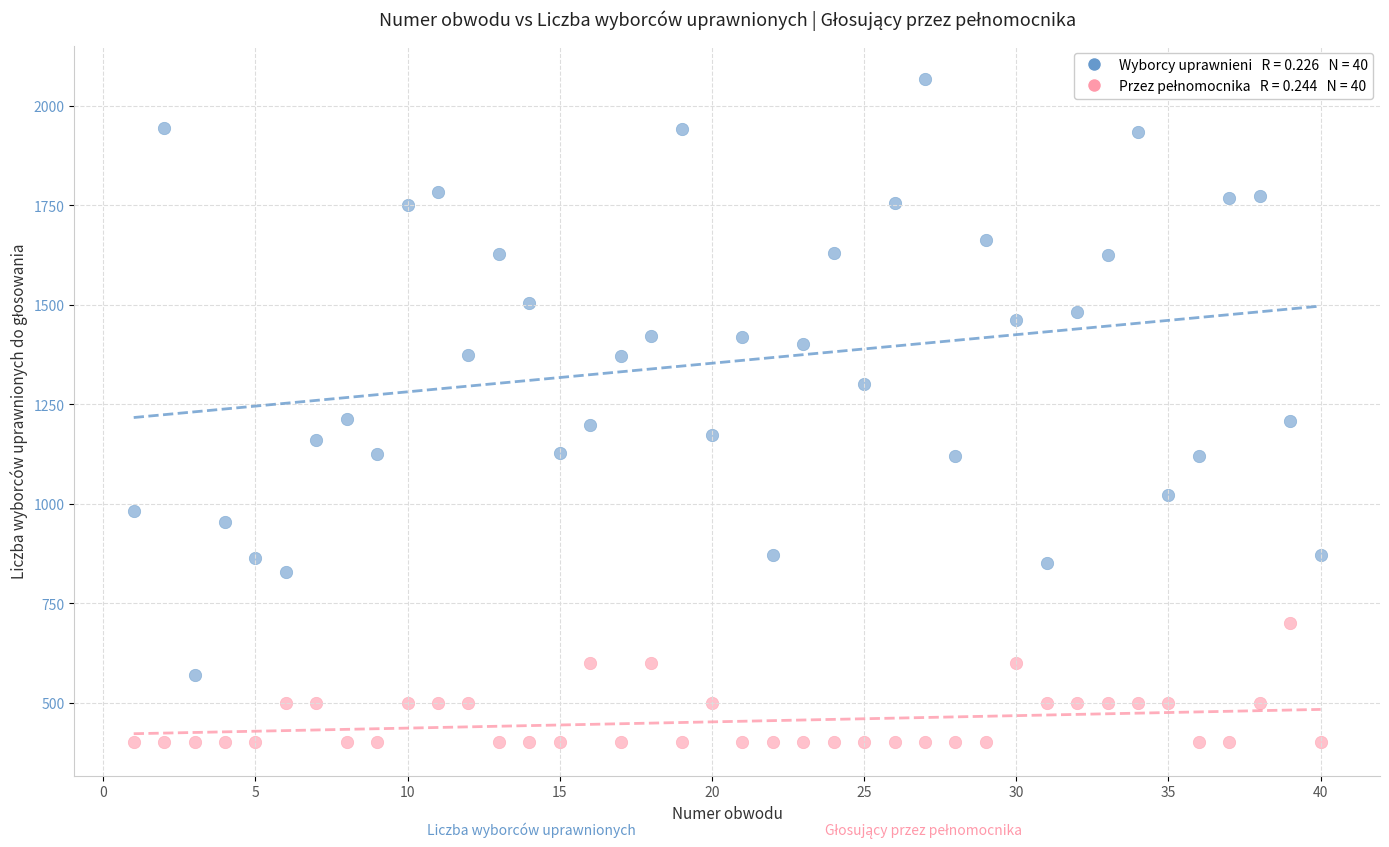

Across all data points, what is the range of X values (max minus min)?

39